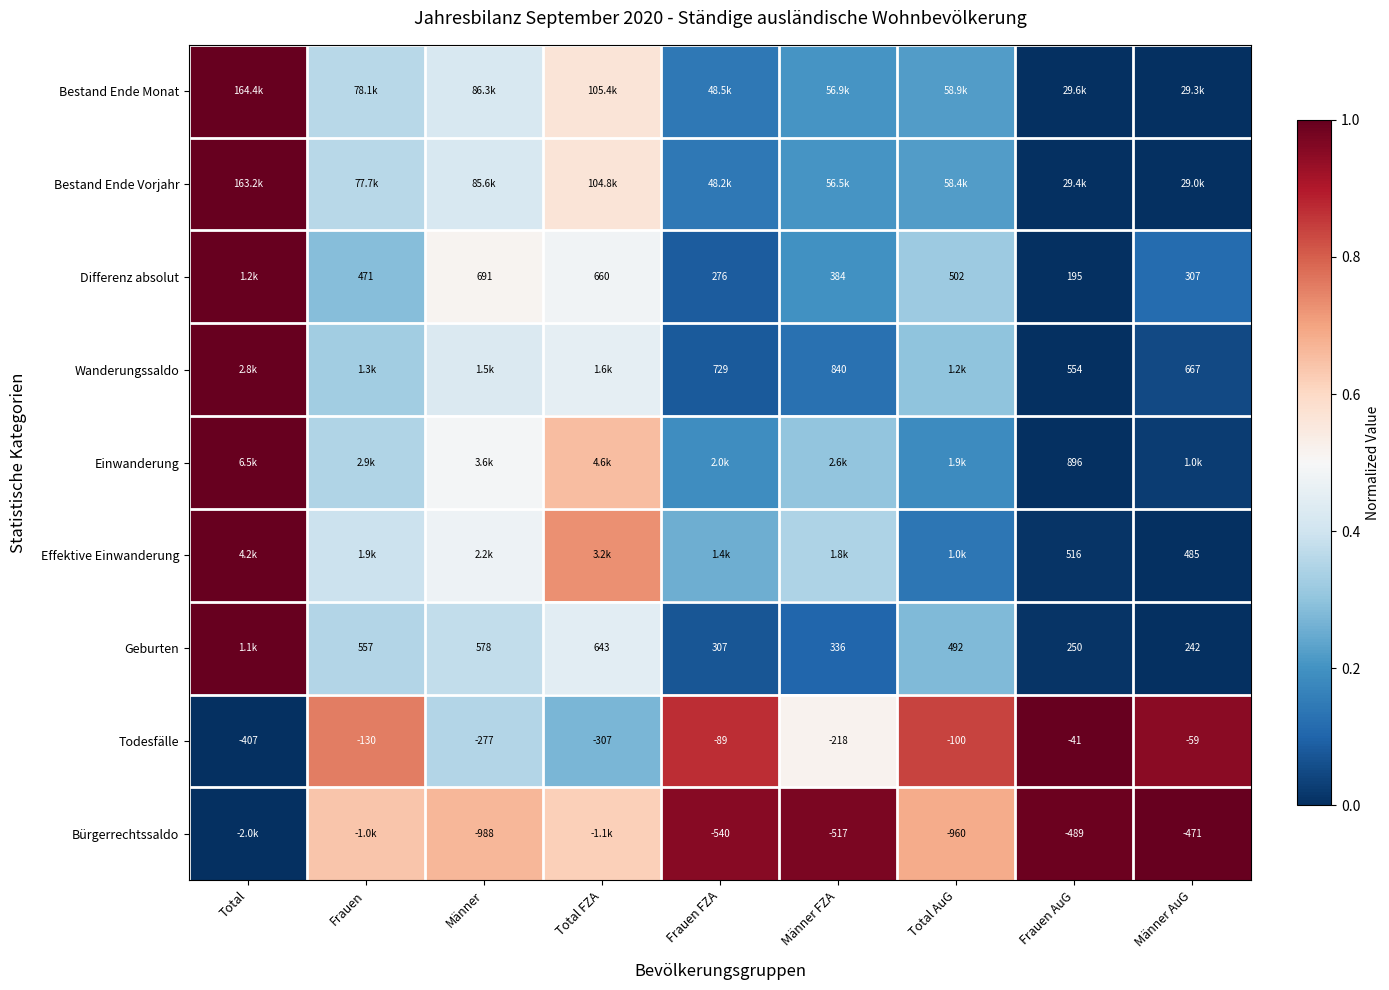

At how many categories does at least one series exceed 0?

9